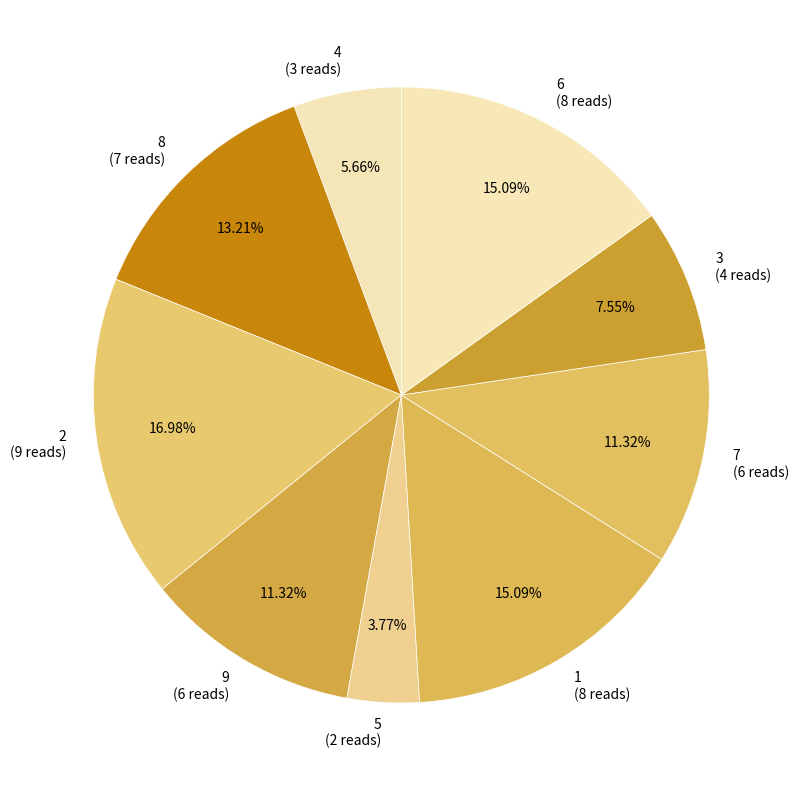

The 4 slice represents 12% of the pie. True or false?

False